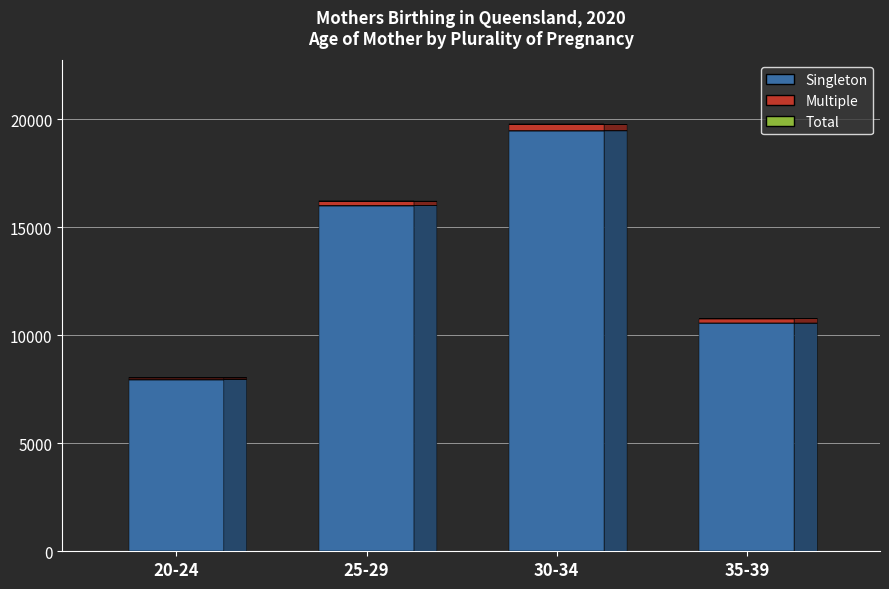

What is the sum of all Total values?

58720